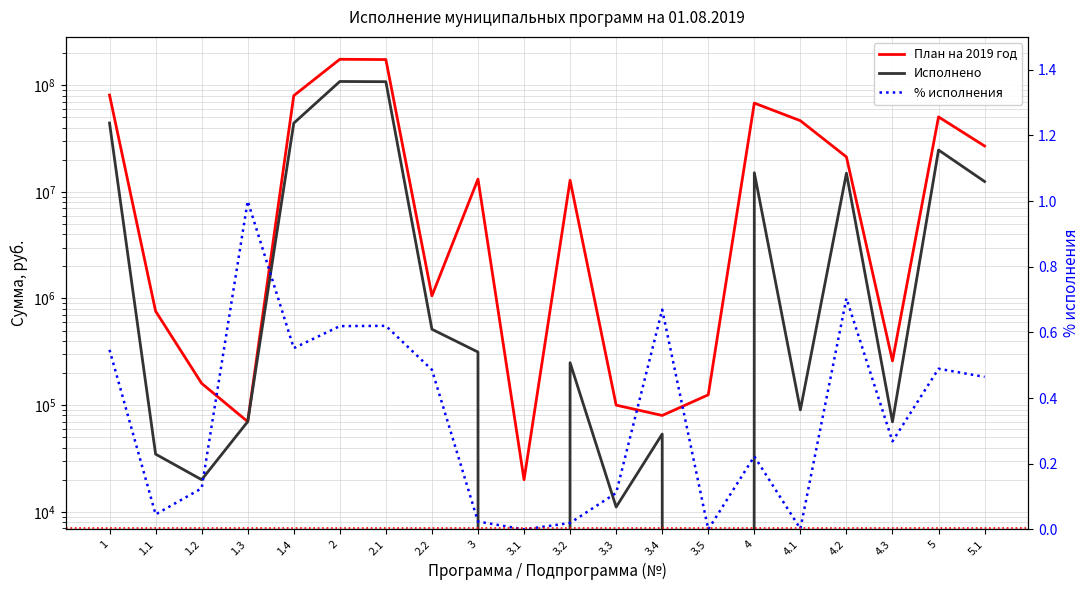

Reading left to right, transcribe all the data shown in this chart.

План на 2019 год: 80804172.0	760900.0	160000.0	70000.0	79813272.0	175083310.1	174024510.1	1058800.0	13171800.0	20000.0	12846800.0	100000.0	80000.0	125000.0	67984912.2	46468822.2	21256090.0	260000.0	50437846.3	26922995.5
Исполнено: 44183969.0	34730.0	20000.0	70000.0	44059239.0	108400061.8	107885478.3	514583.5	314633.6	0.0	250000.0	11086.4	53547.2	0.0	15117482.0	90286.4	14957475.6	69720.0	24681408.8	12503837.4
% исполнения: 0.5	0.0	0.1	1.0	0.6	0.6	0.6	0.5	0.0	0.0	0.0	0.1	0.7	0.0	0.2	0.0	0.7	0.3	0.5	0.5